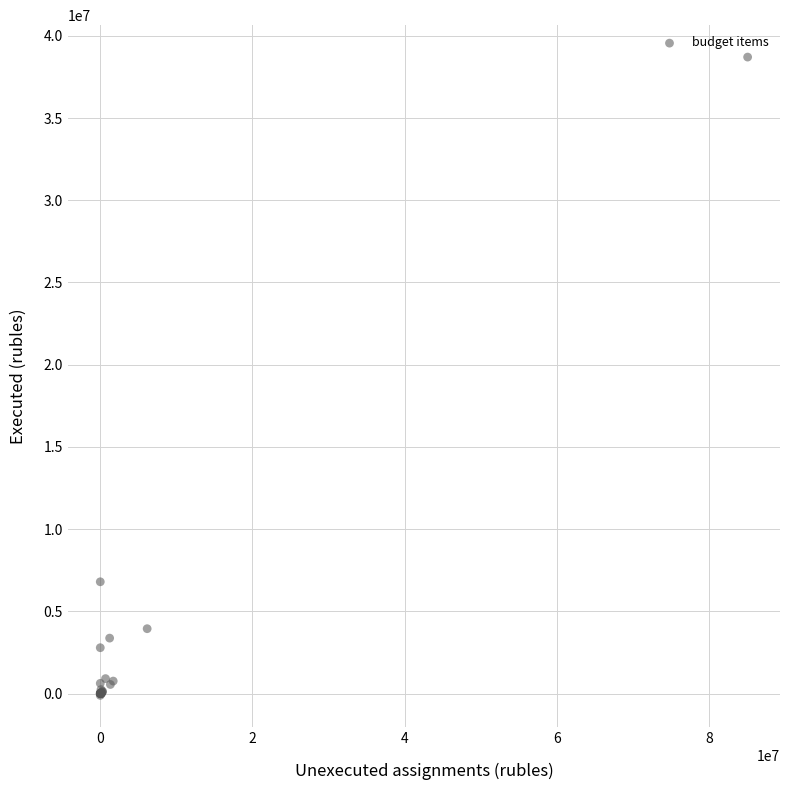

What Y value in the scatter plot is closest to 19300341?

6797456.8